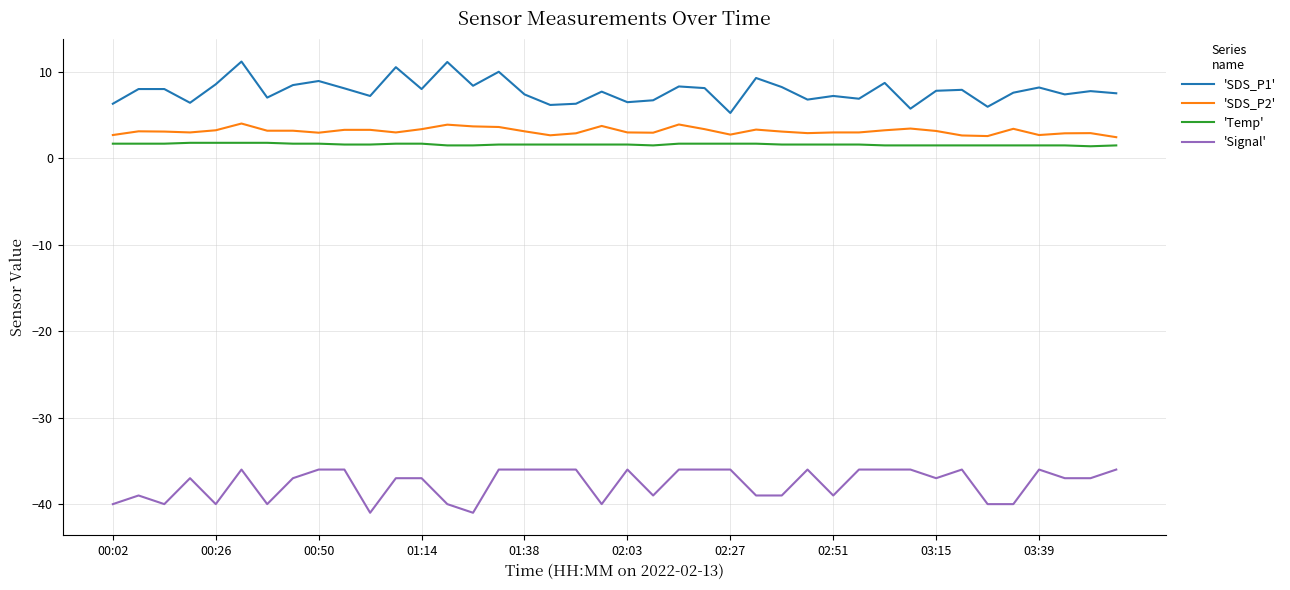

What are all the series names shown in the legend?

'SDS_P1', 'SDS_P2', 'Temp', 'Signal'